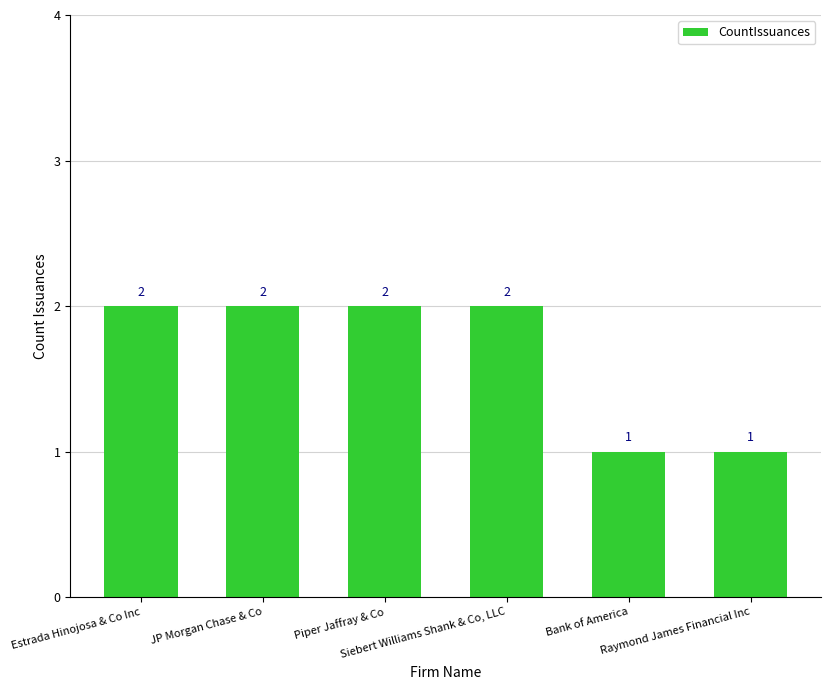

Reading right to left, transcribe all the data shown in this chart.

Raymond James Financial Inc=1	Bank of America=1	Siebert Williams Shank & Co, LLC=2	Piper Jaffray & Co=2	JP Morgan Chase & Co=2	Estrada Hinojosa & Co Inc=2